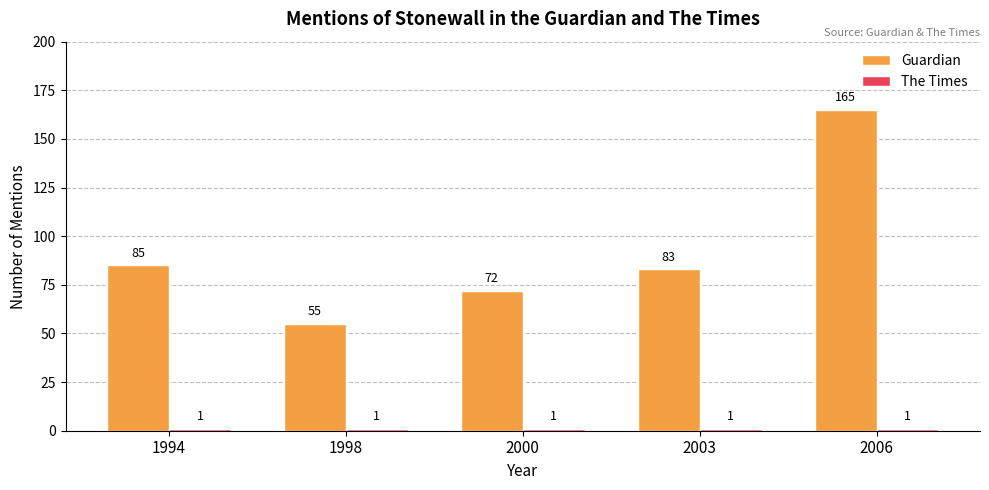

What is the minimum value for Guardian?

55